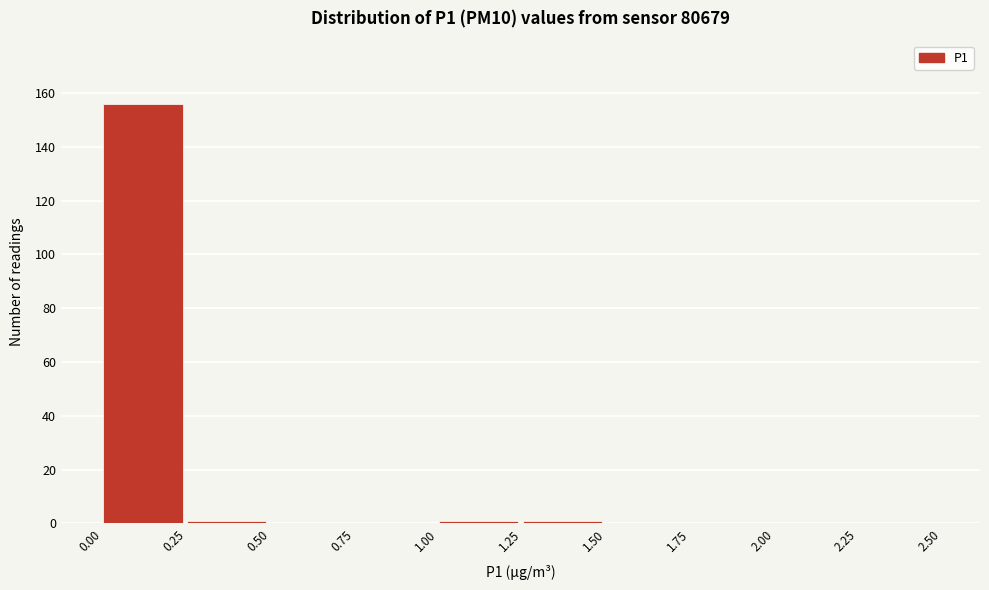

What is the height of the bar covering 0.00 to 0.25 on the x-axis? The values are not printed on the chart, so give them approximately, as read against the axis.

156